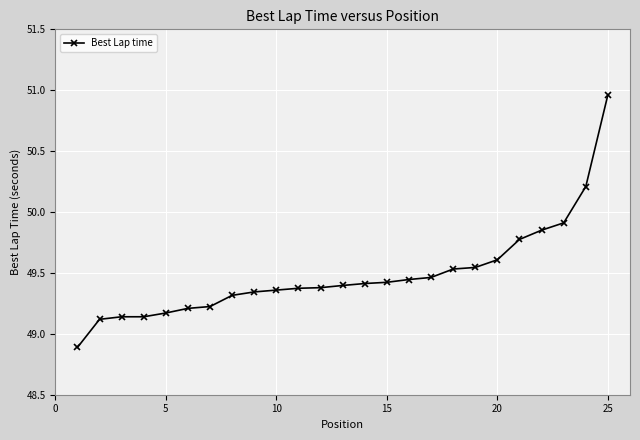

Count the number of values greater than 49.

24